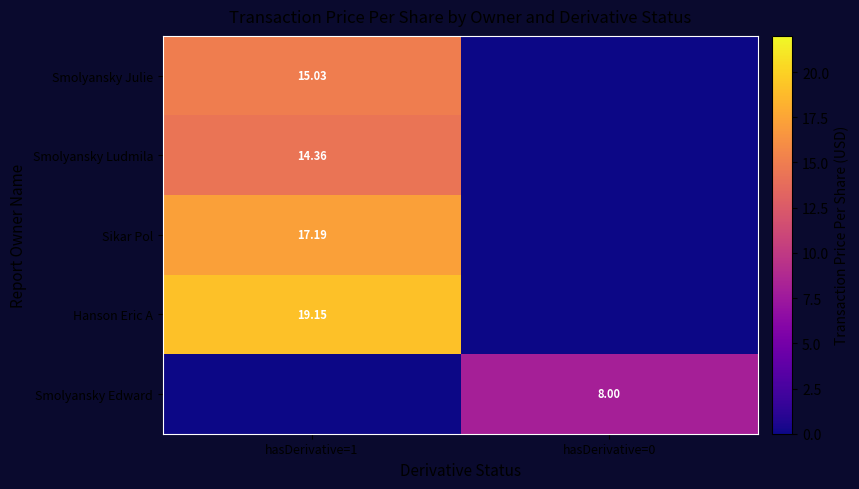

Which category has the lowest value across all series?

hasDerivative=0